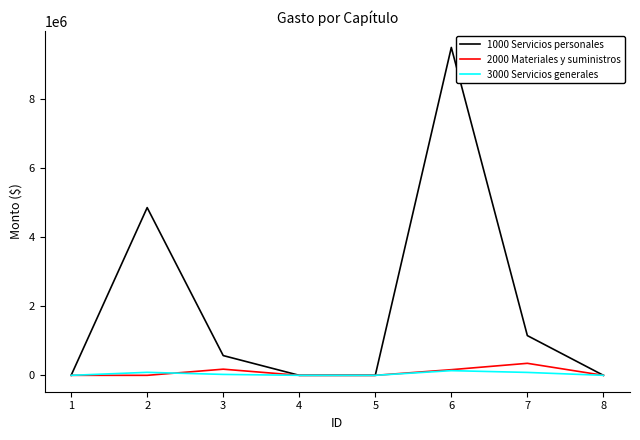

At how many categories does at least one series exceed 6303534?

1